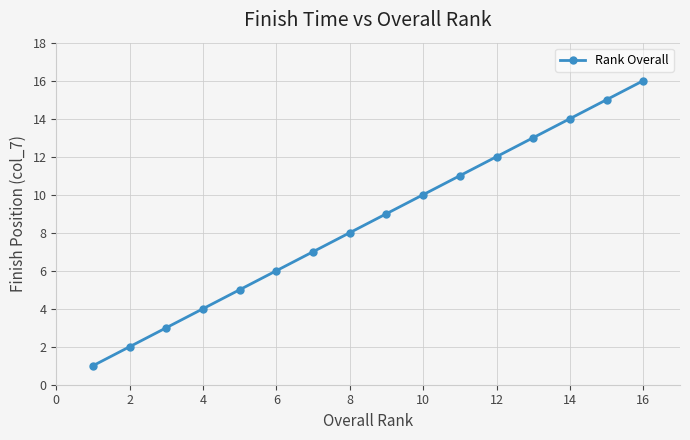

How many series are shown in this chart?

1